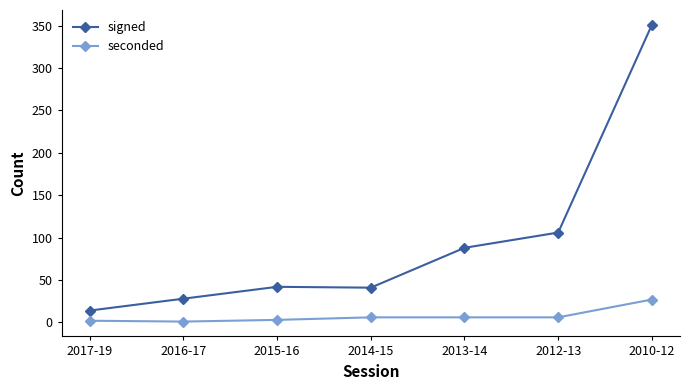

Which category has the highest value in the signed series?

2010-12